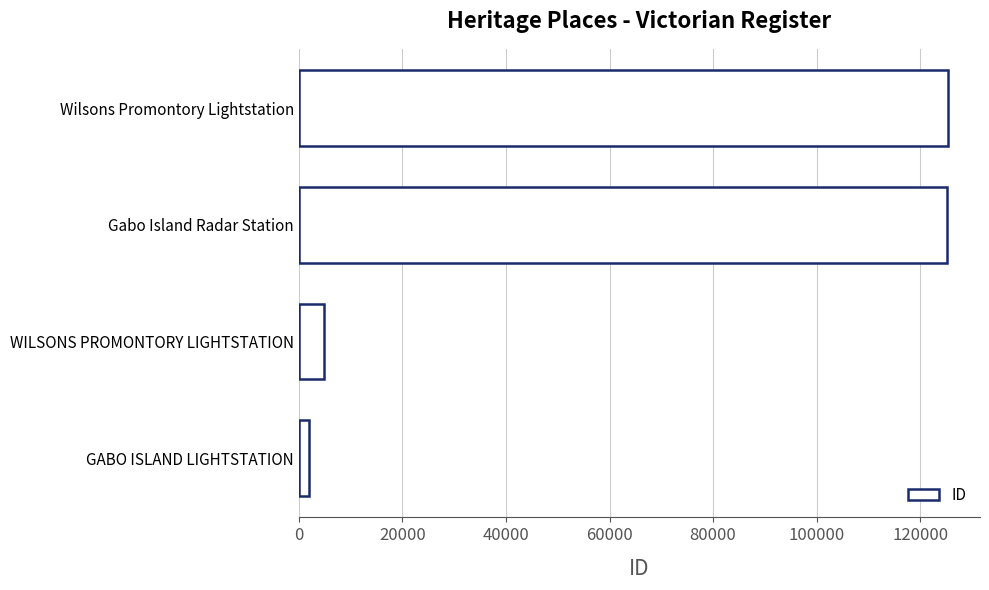

What is the change in value from WILSONS PROMONTORY LIGHTSTATION to Wilsons Promontory Lightstation?

+120347